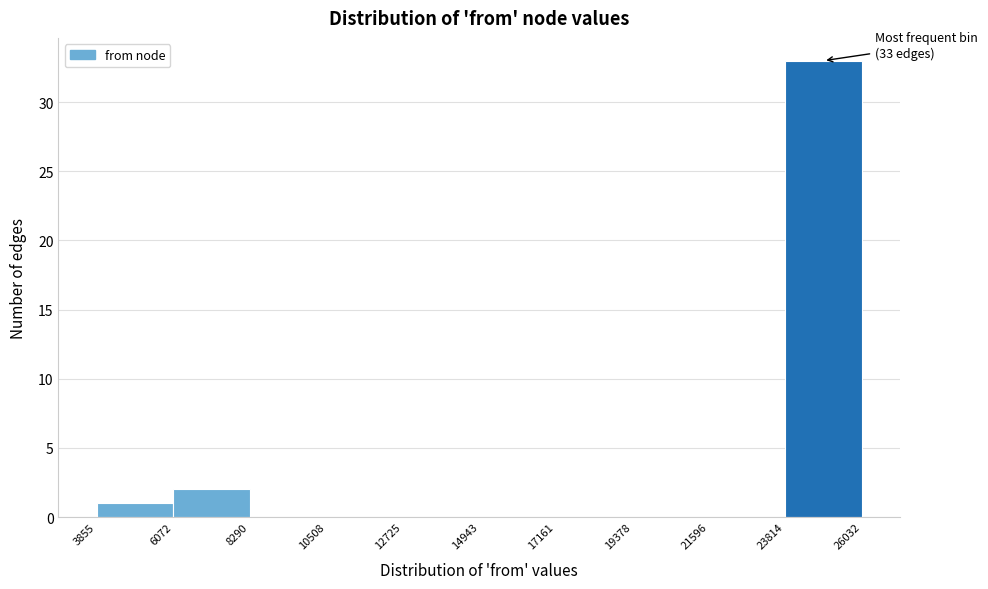

Which range on the x-axis has the tallest bar?

23814 to 26032